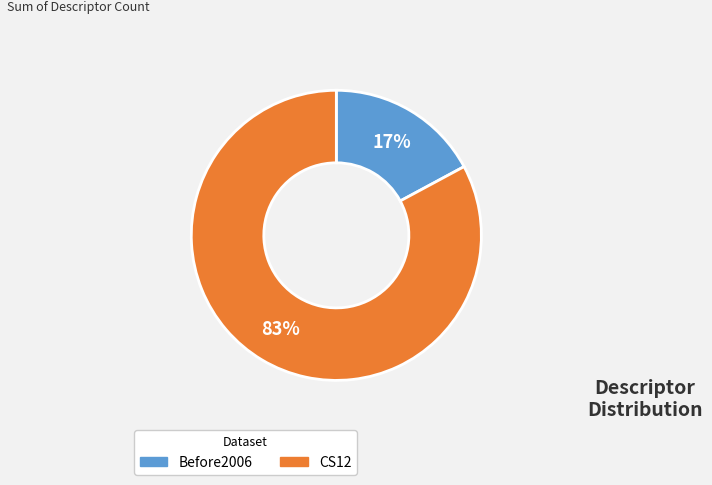

Is it true that CS12 is 69% of the pie?

False